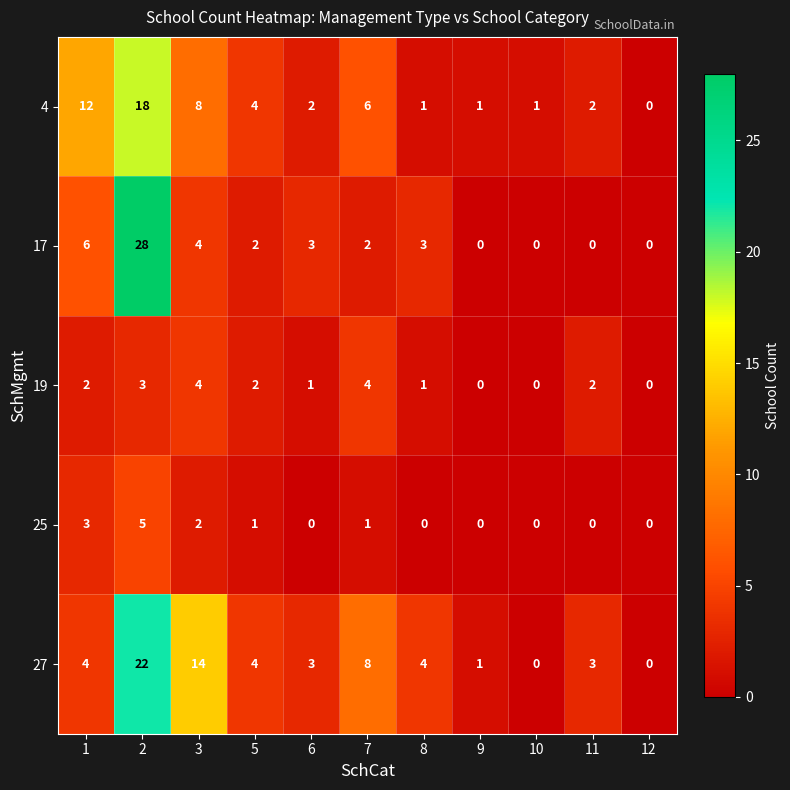

What is the maximum value for 19?

4